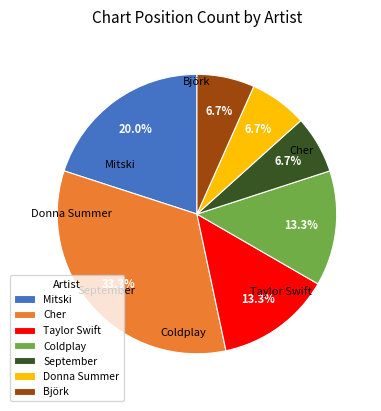

Between Mitski and Taylor Swift, which is larger?

Mitski